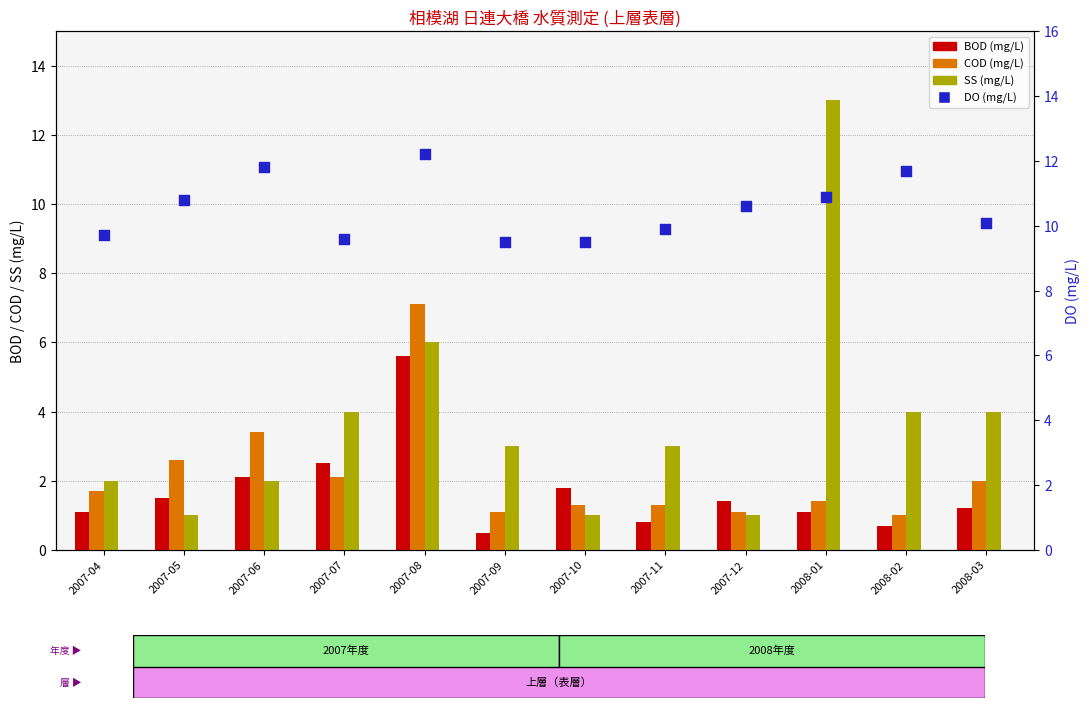

Which series contains the lowest Y value?

BOD